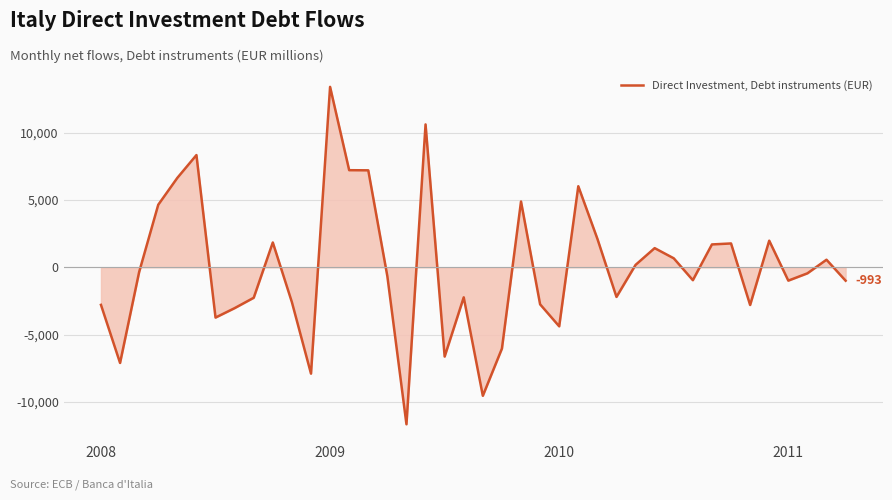

What is the difference between the maximum and minimum values?

25099